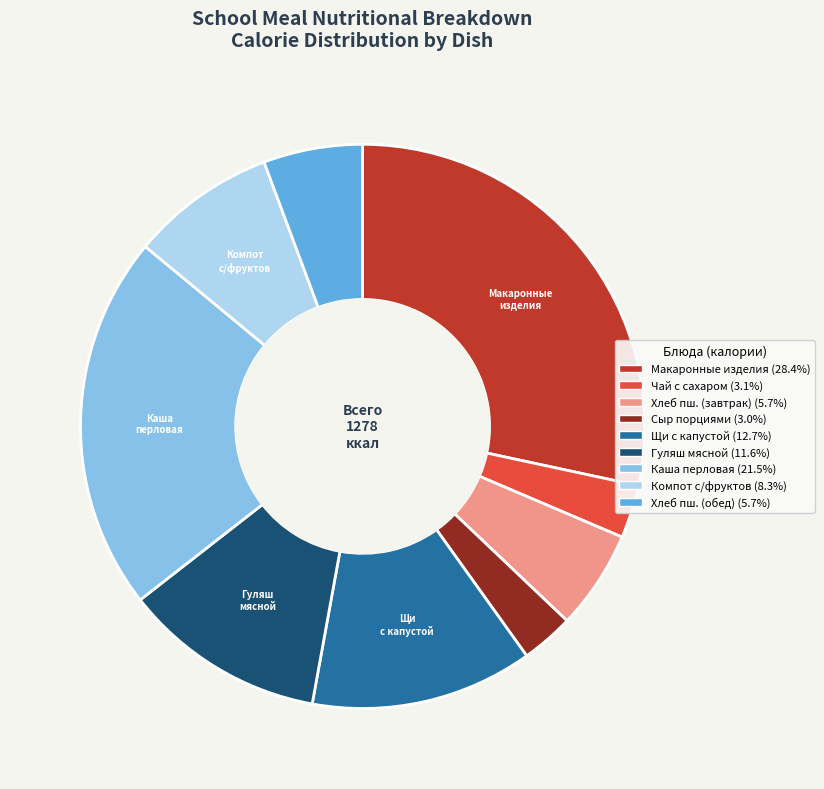

Does any single category account for the majority?

No